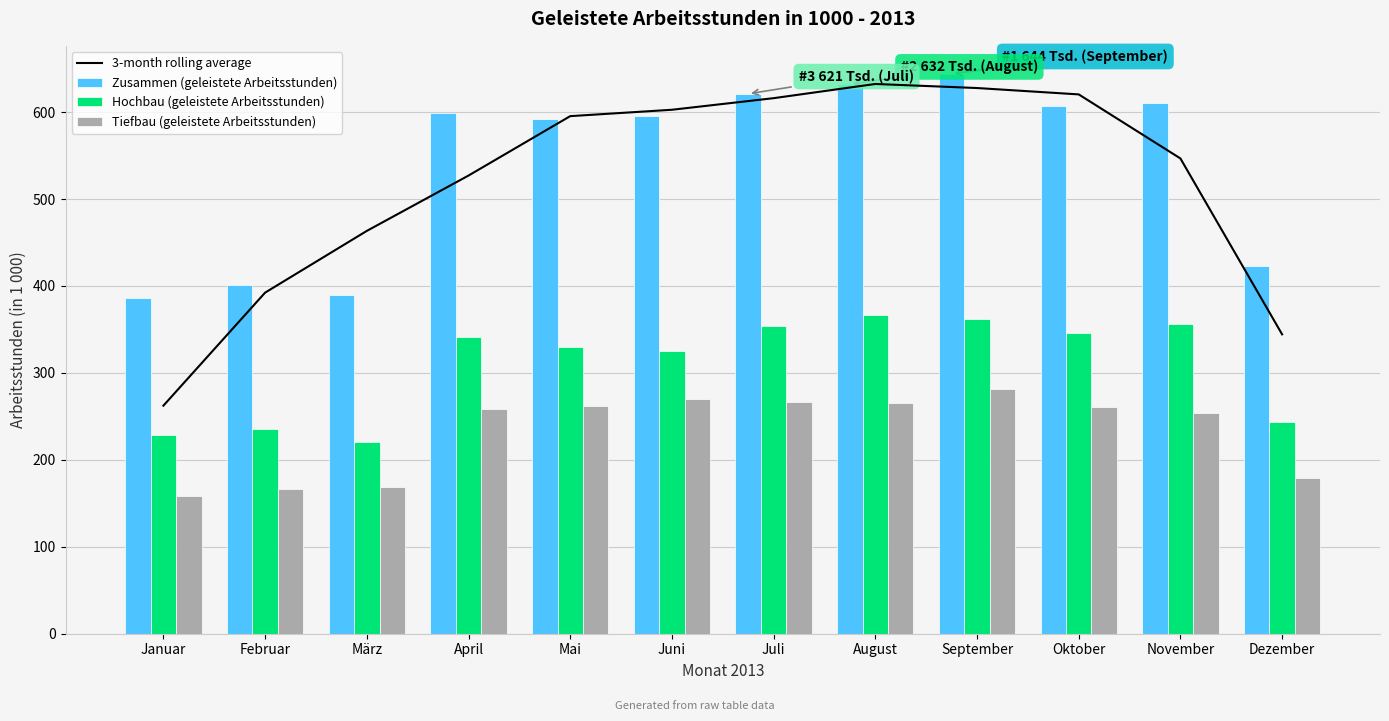

What position from the left is Juli?

7